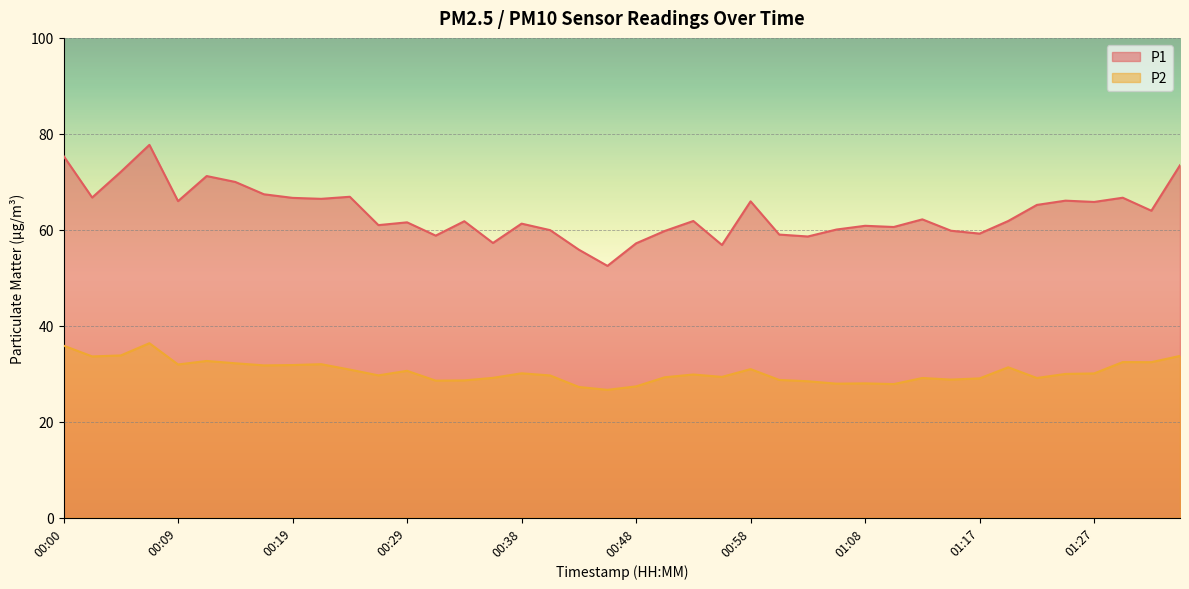

What is the sum of the P1 values at 00:31 and 01:32?

122.8